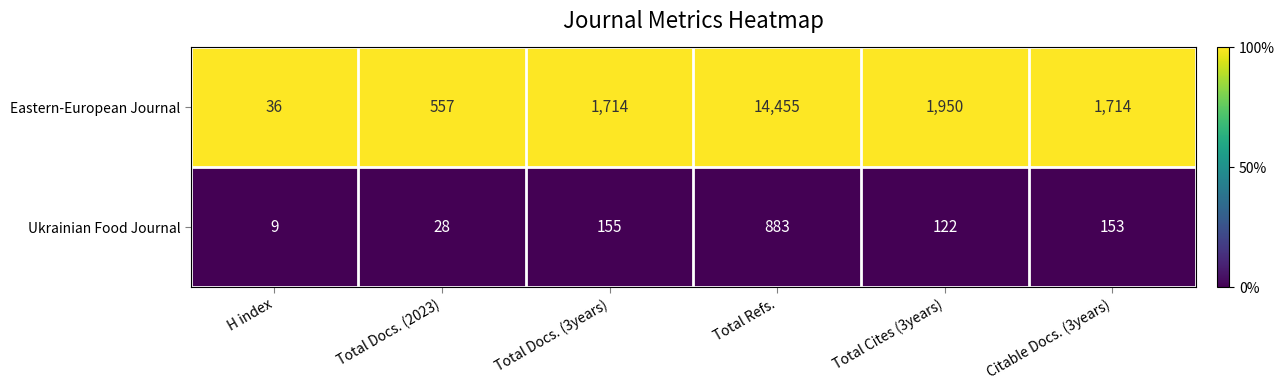

Reading right to left, list all the values displayed in this chart.

Eastern-European Journal: 1714	1950	14455	1714	557	36
Ukrainian Food Journal: 153	122	883	155	28	9